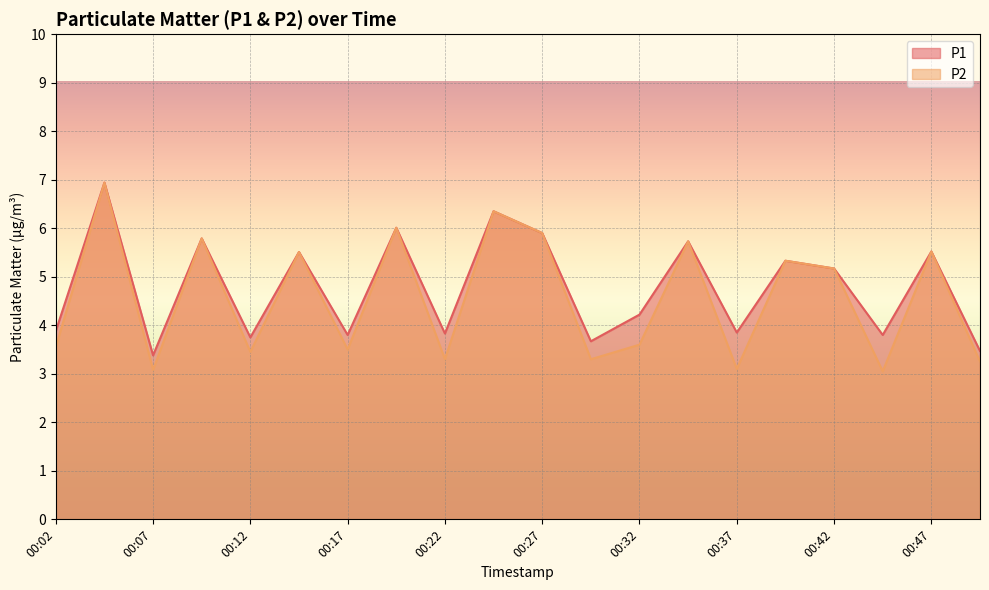

The value of P1 at 00:02 is 3.9. True or false?

True